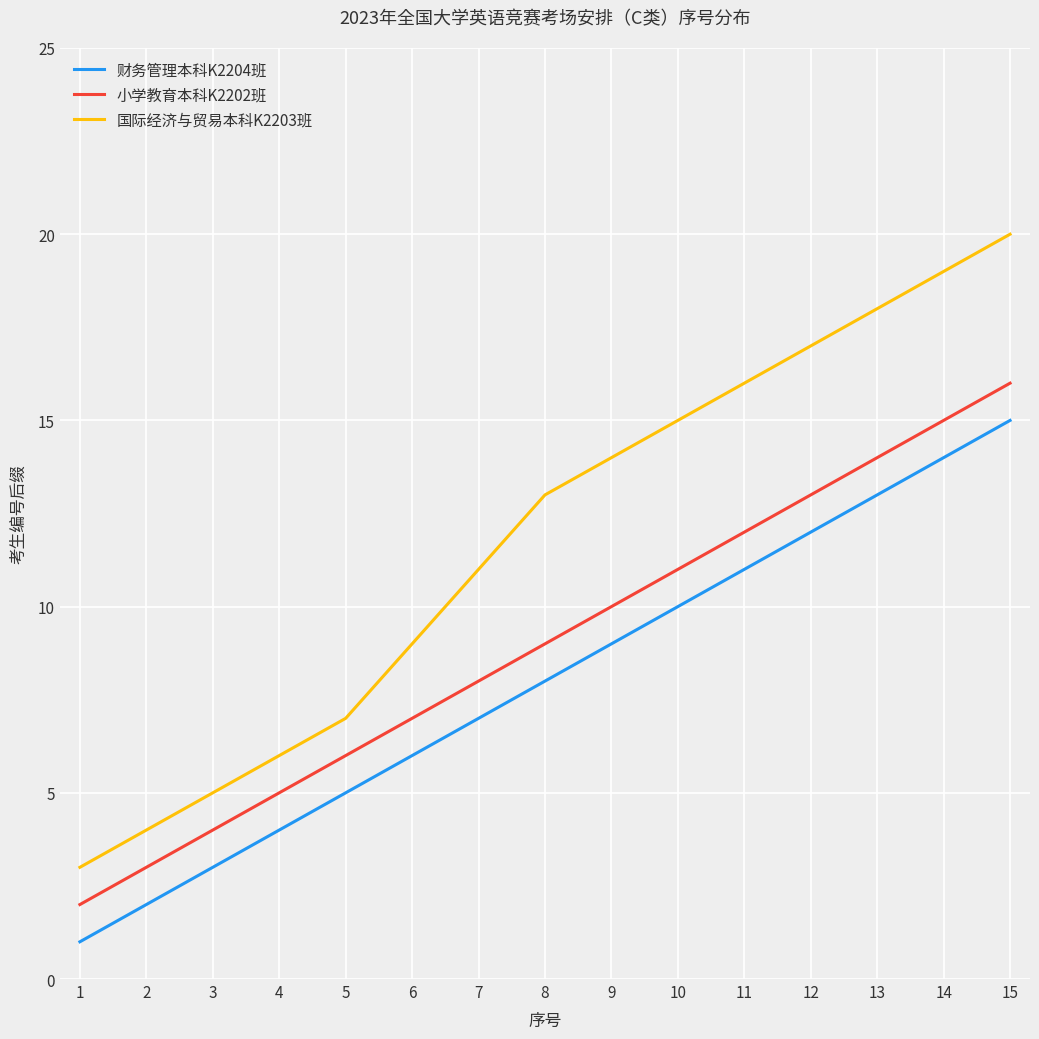

True or false: 国际经济与贸易本科K2203班 has a value of 5 at 1.

False